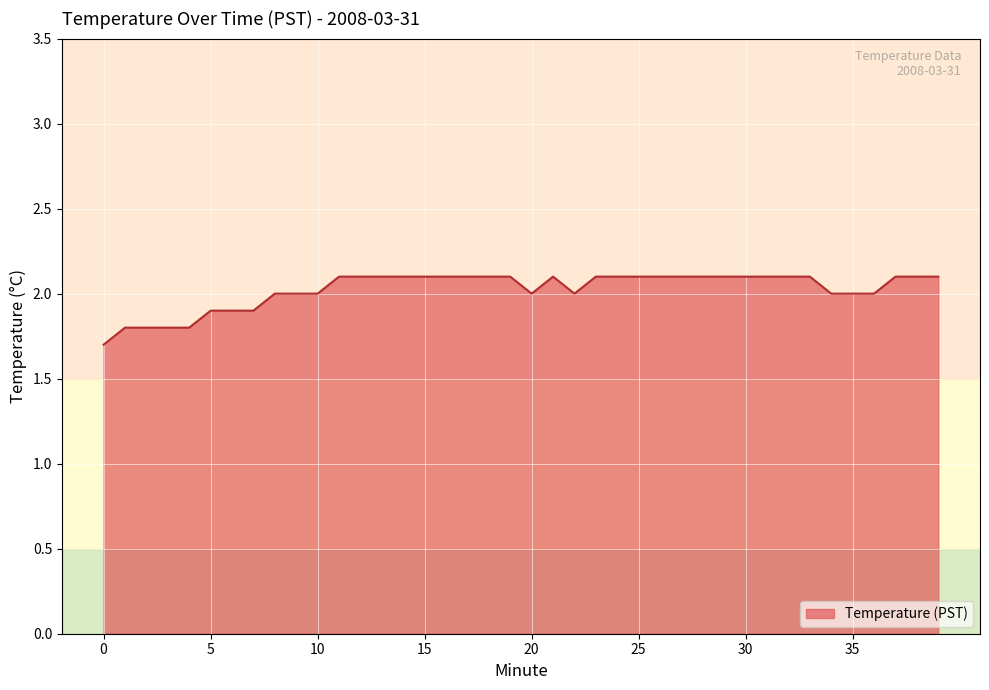

What is the smallest value displayed?

1.7